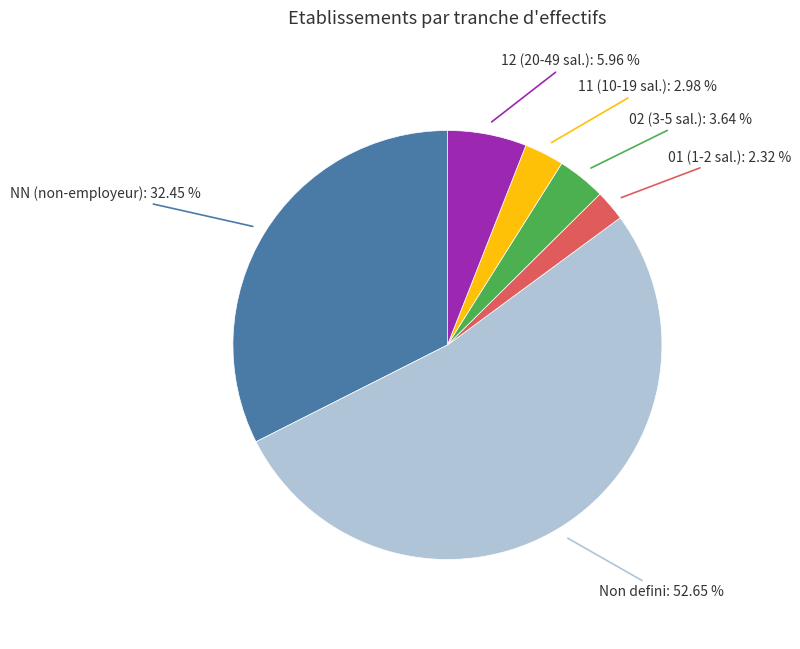

Is there a majority slice in this chart?

Yes